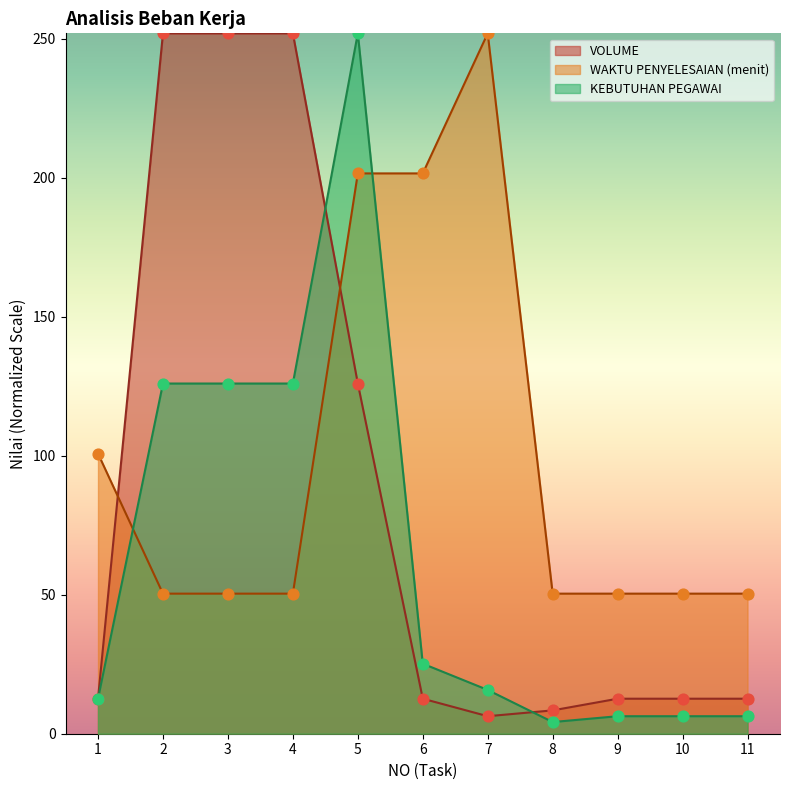

Which series has the largest total across all categories?

WAKTU PENYELESAIAN (menit)